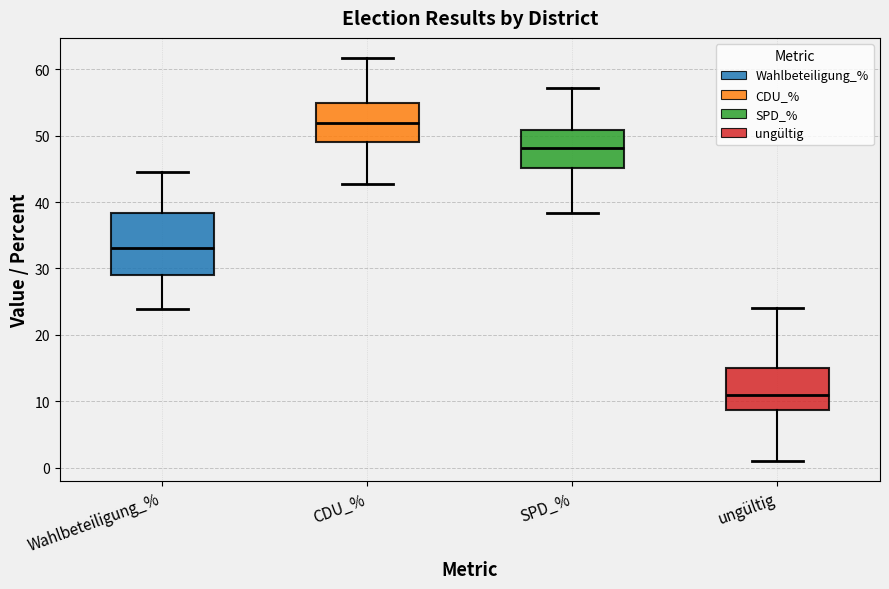

Reading left to right, transcribe this box plot: for each box, give where its median line is, the range the box spans, and where its two whiskers end, as read against the y-axis. The values are not printed on the chart, so give them approximately, as read against the axis.

Wahlbeteiligung_%: median 33, box 29 to 38, whiskers 24 to 44
CDU_%: median 52, box 49 to 55, whiskers 43 to 62
SPD_%: median 48, box 45 to 51, whiskers 38 to 57
ungültig: median 11, box 9 to 15, whiskers 1 to 24